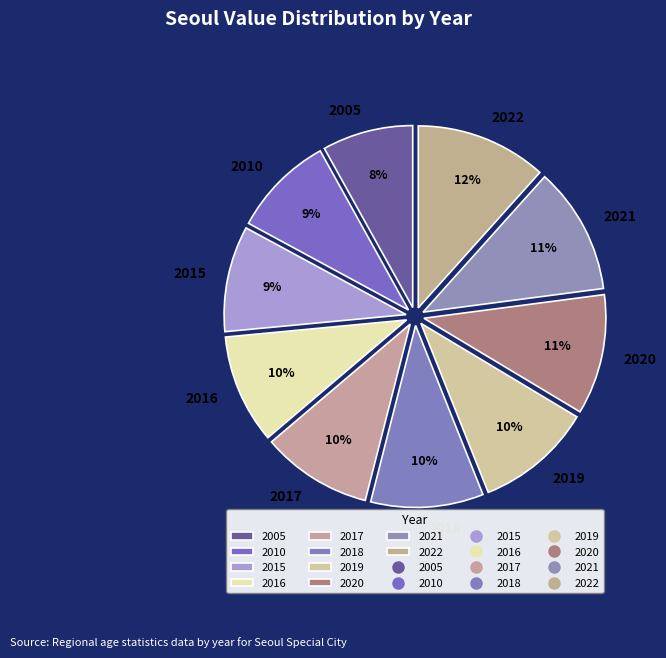

Is 2017 the majority of the pie?

No